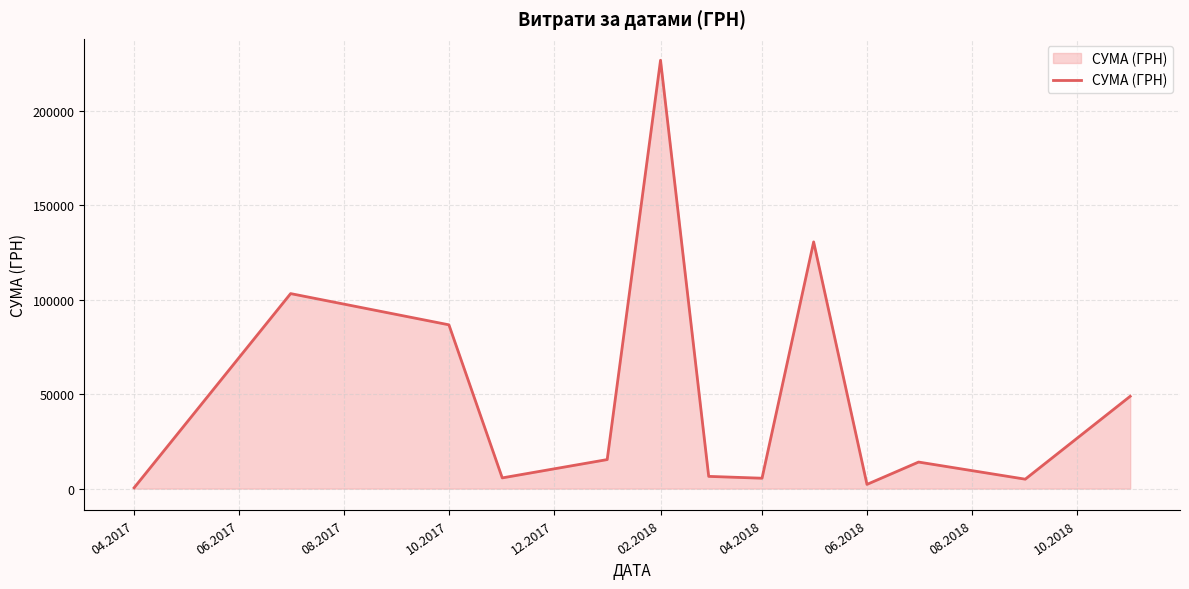

What is the difference between the maximum and minimum values?

226262.2